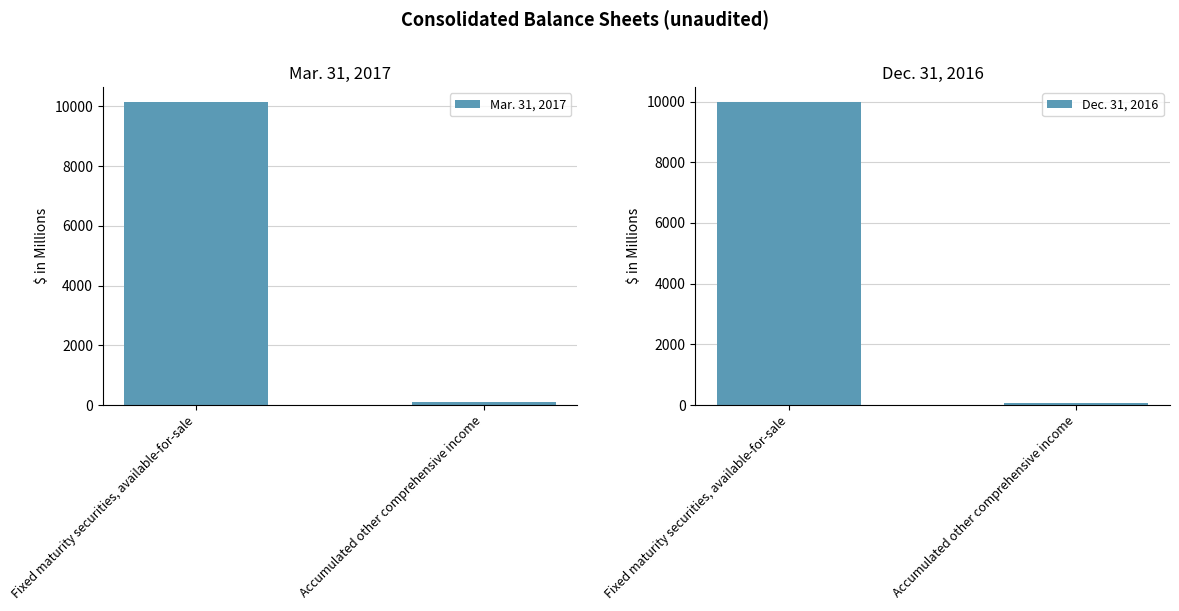

True or false: Mar. 31, 2017 has a value of 10135 at Fixed maturity securities, available-for-sale.

True